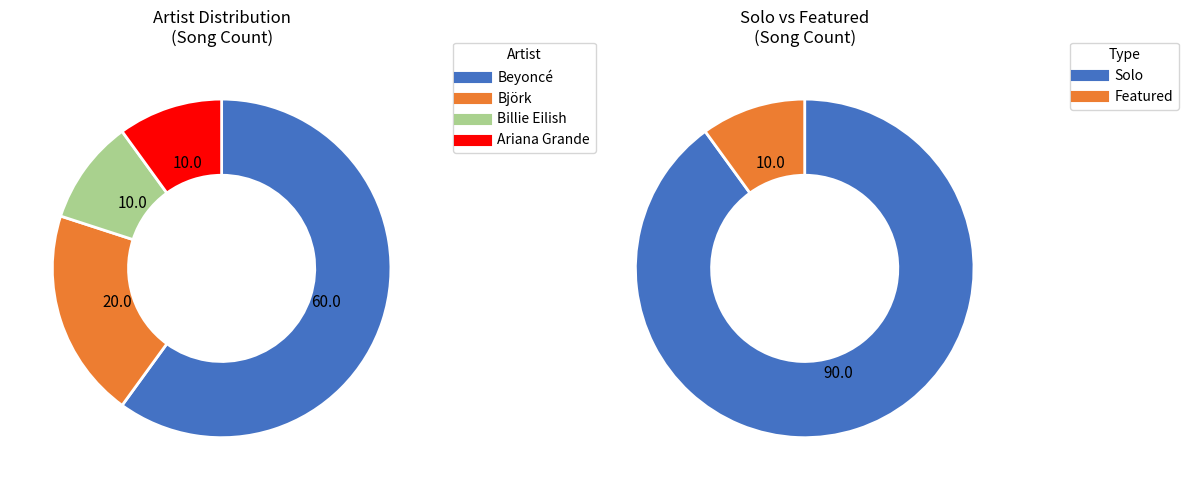

Is there any slice that represents more than half of the pie?

Yes